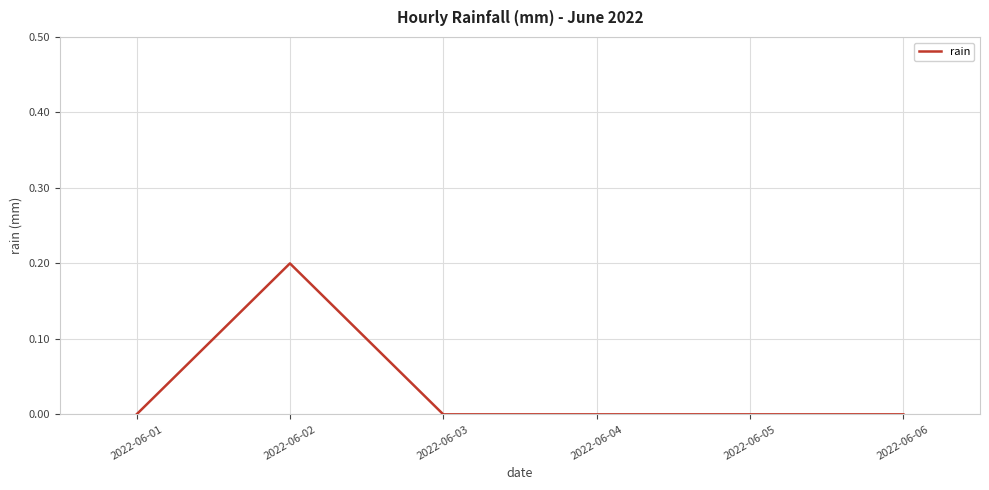

Reading left to right, list all the values displayed in this chart.

2022-06-01=0.0	2022-06-02=0.2	2022-06-03=0.0	2022-06-04=0.0	2022-06-05=0.0	2022-06-06=0.0